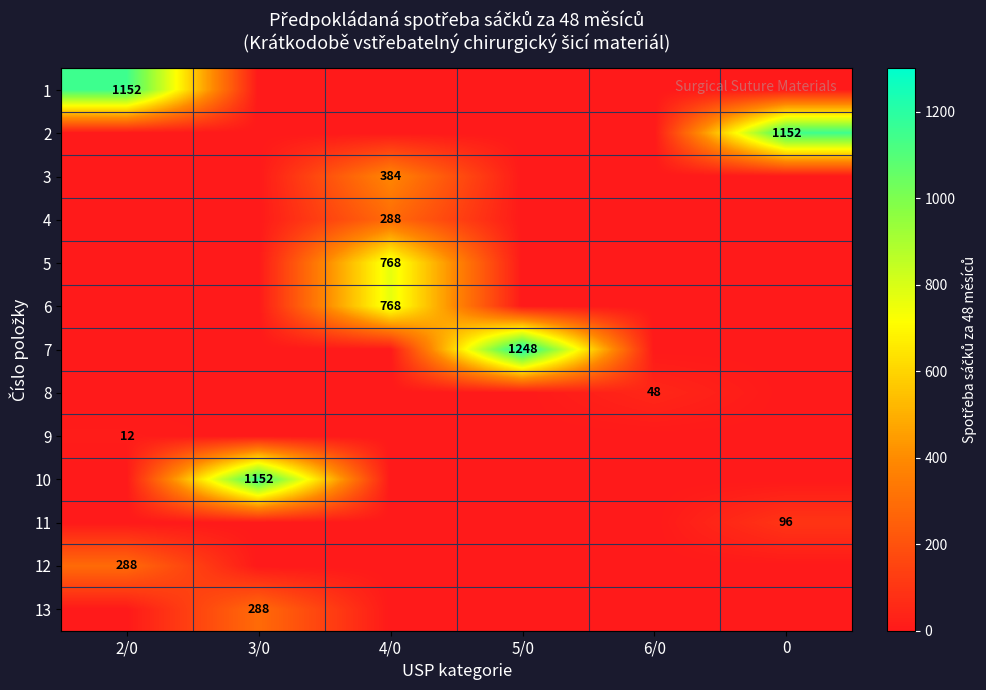

Is it true that 3 equals 384 at 4/0?

True